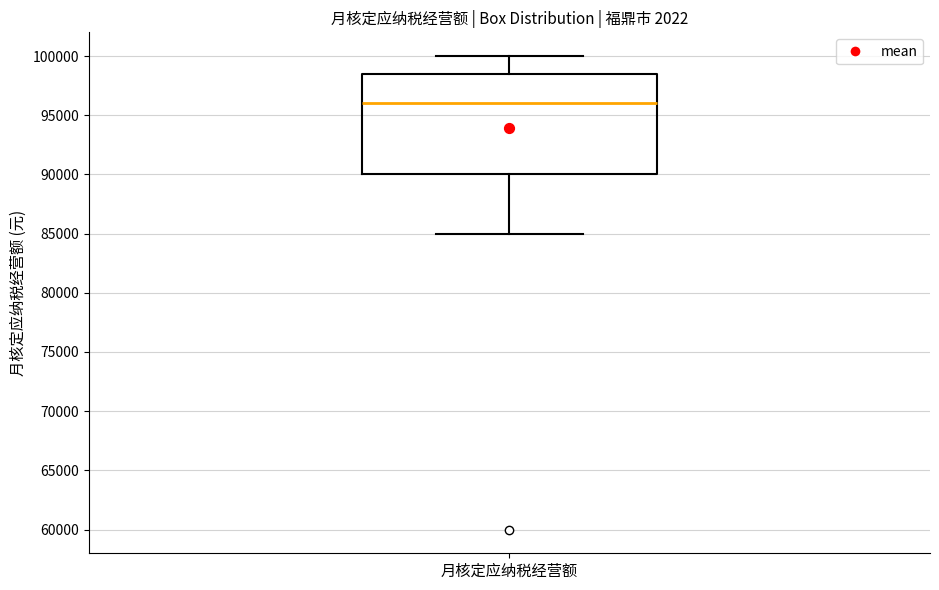

Read this box plot against the y-axis: the position of the median line, the range covered by the box, and the ends of both whiskers. The values are not printed on the chart, so give them approximately, as read against the axis.

median 96000, box 90000 to 98500, whiskers 85000 to 100000